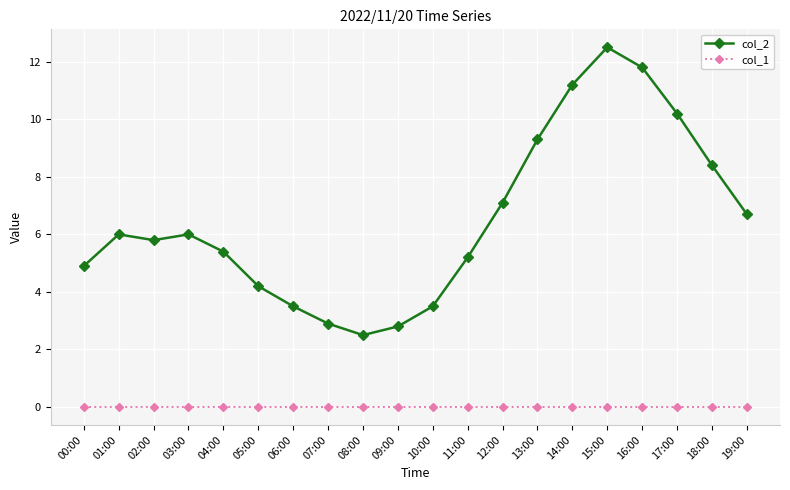

Is it true that col_1 equals 0.0 at 16:00?

True